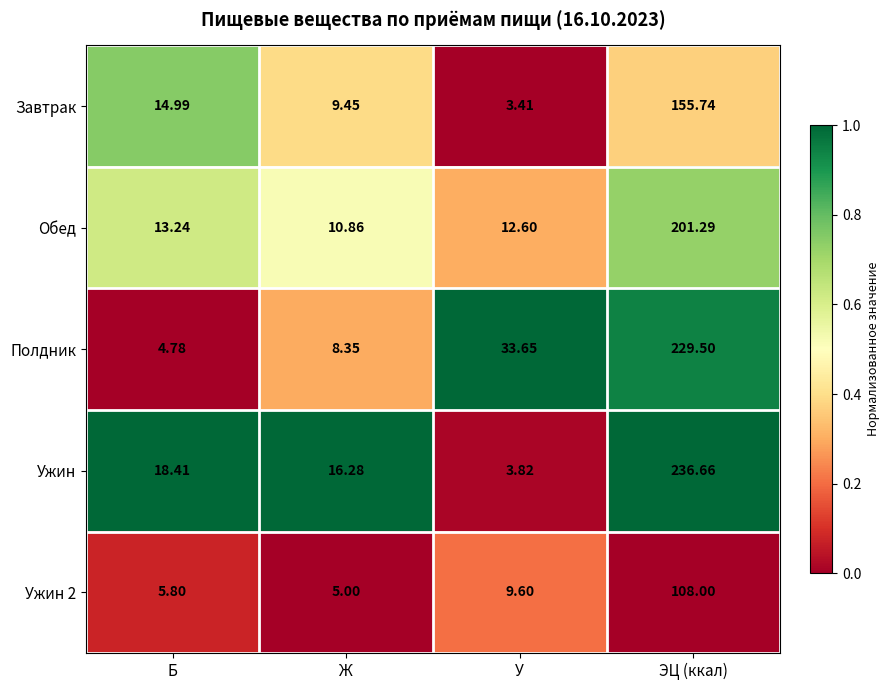

Which series changed the most between Б and ЭЦ (ккал)?

Полдник